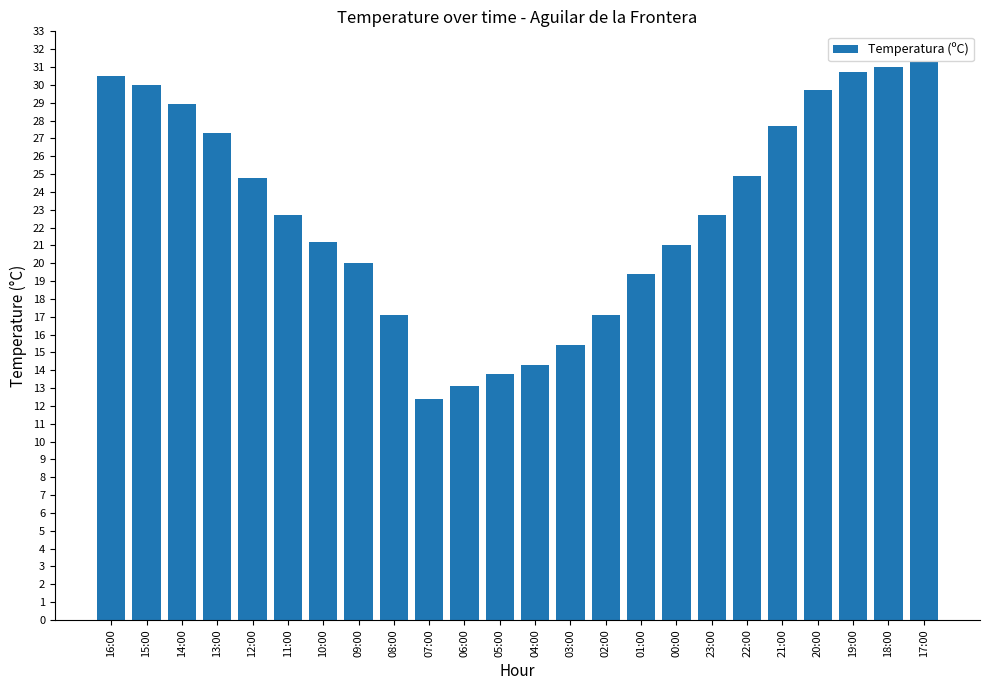

The value at 06:00 is 13.1. True or false?

True